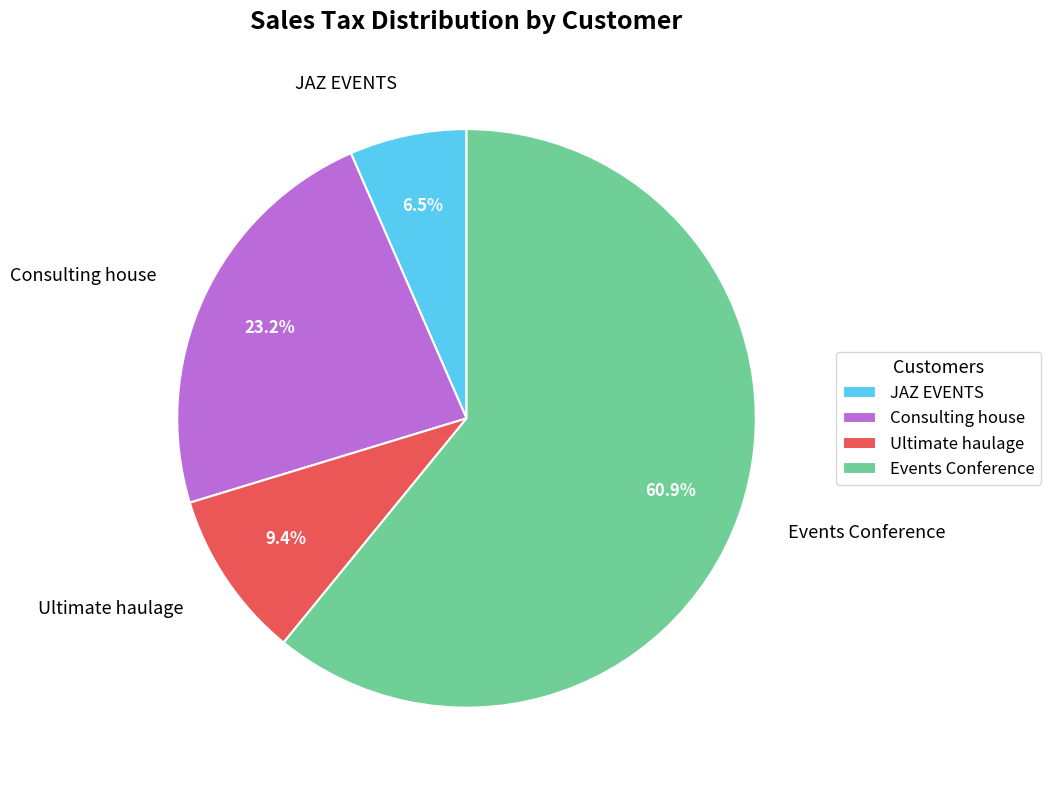

What is the smallest slice in the pie chart?

JAZ EVENTS